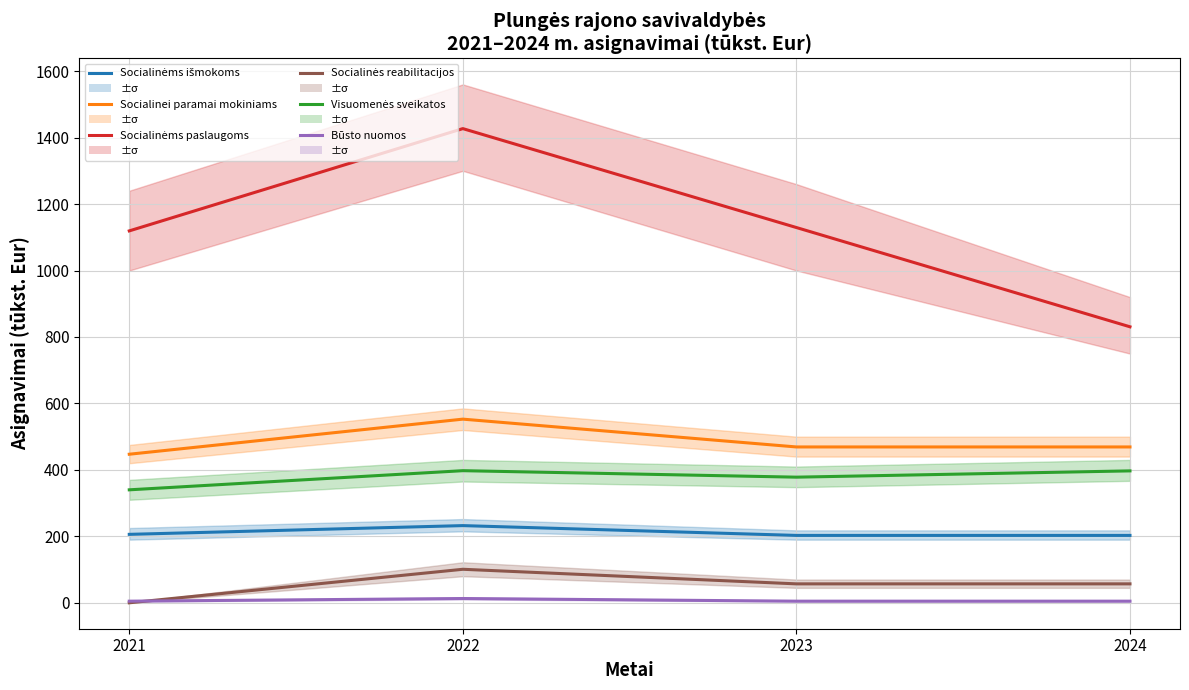

Which series changed the most between 2023 and 2024?

Socialinėms paslaugoms